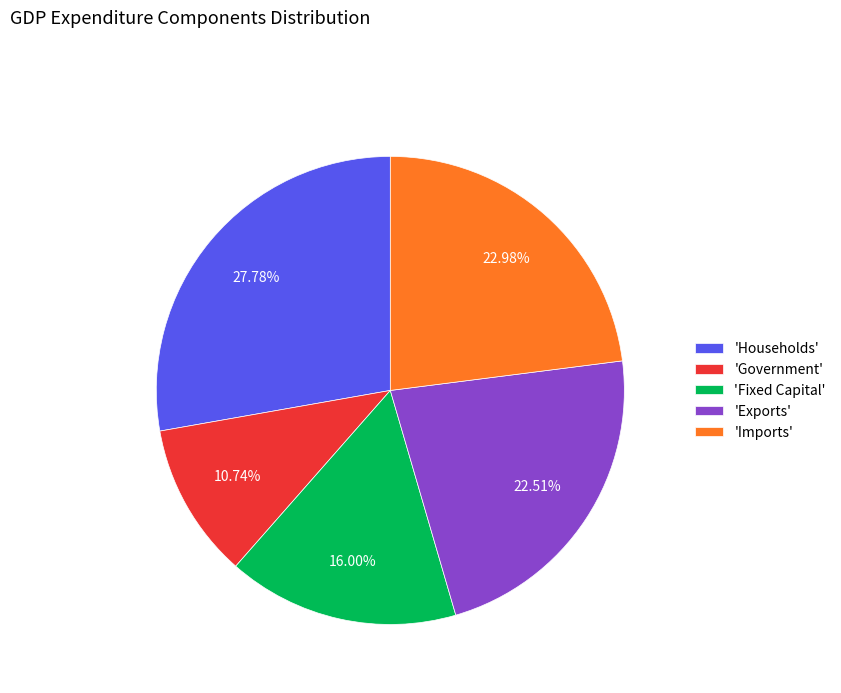

Which slice is the largest?

'Households'